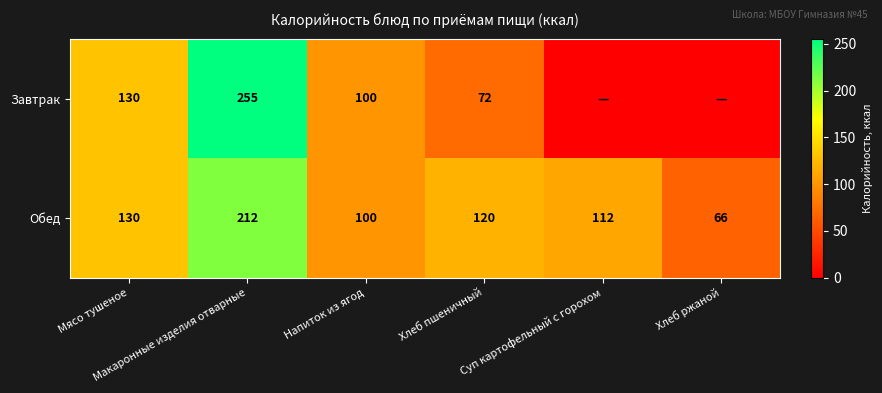

What is the maximum value for Обед?

212